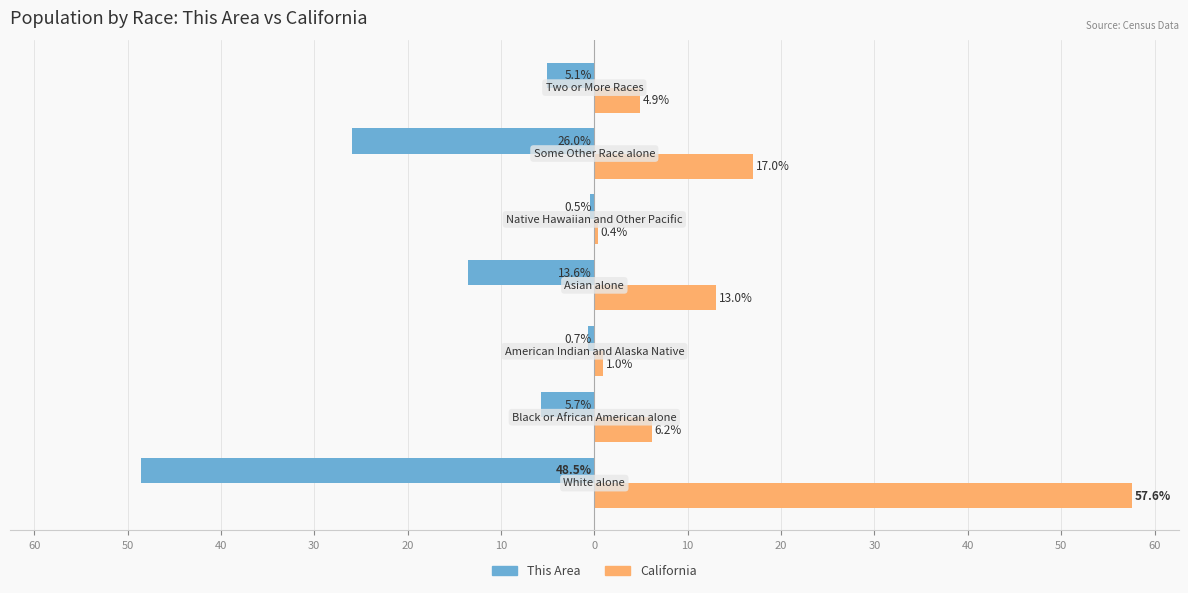

What is the sum of all California values?

100.0